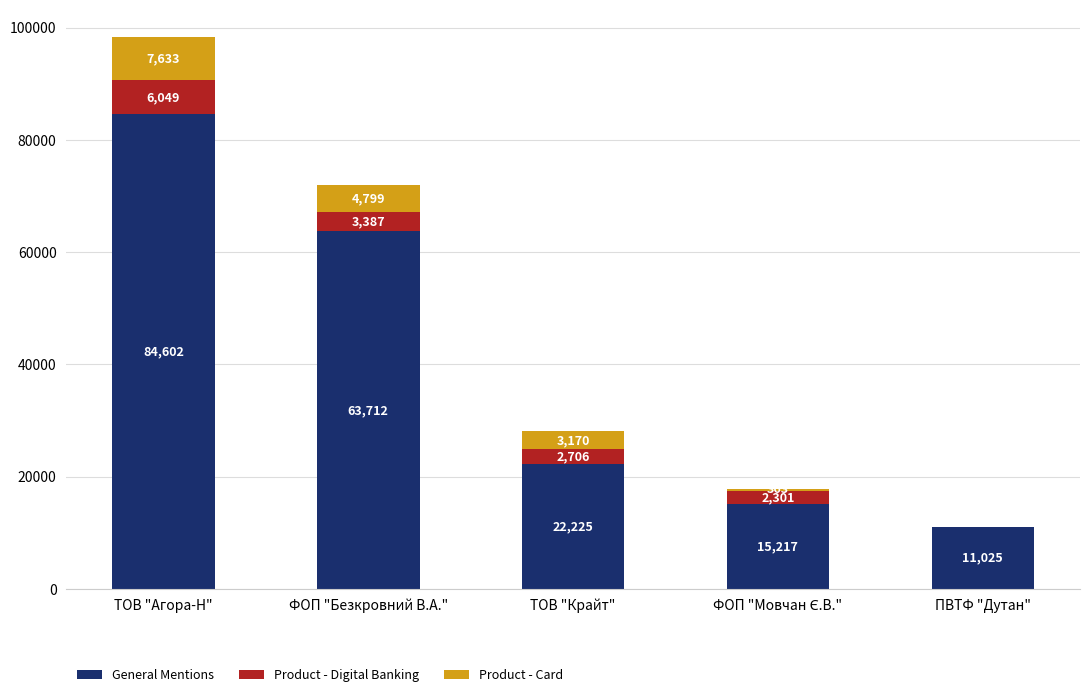

The General Mentions series shows 17339.4 at ФОП "Безкровний В.А.". True or false?

False